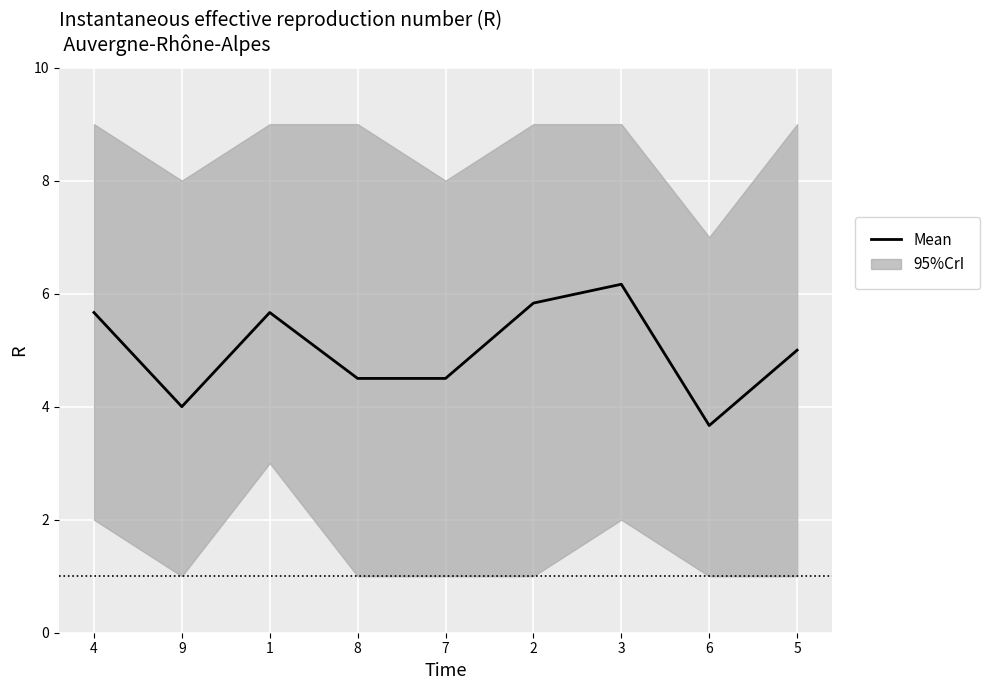

Count the values in the range 4 to 5.

4